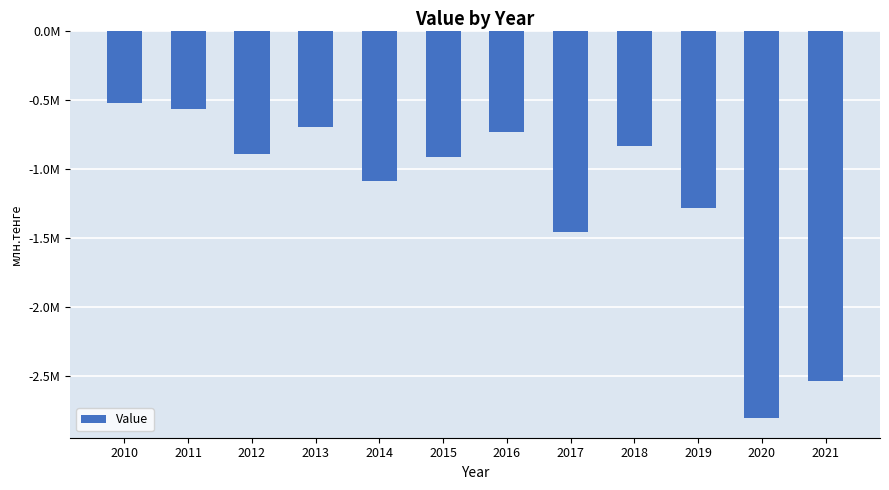

Does the chart contain any negative values?

Yes